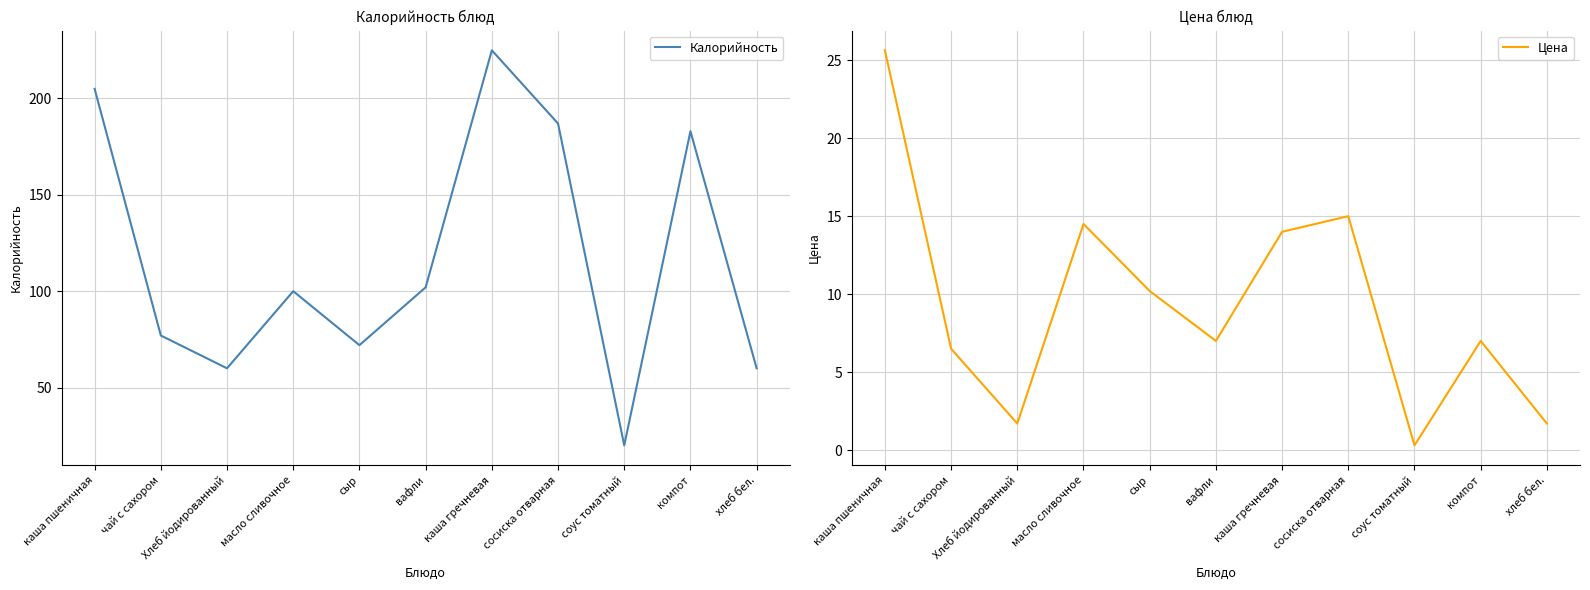

What is the minimum value for Цена?

0.3